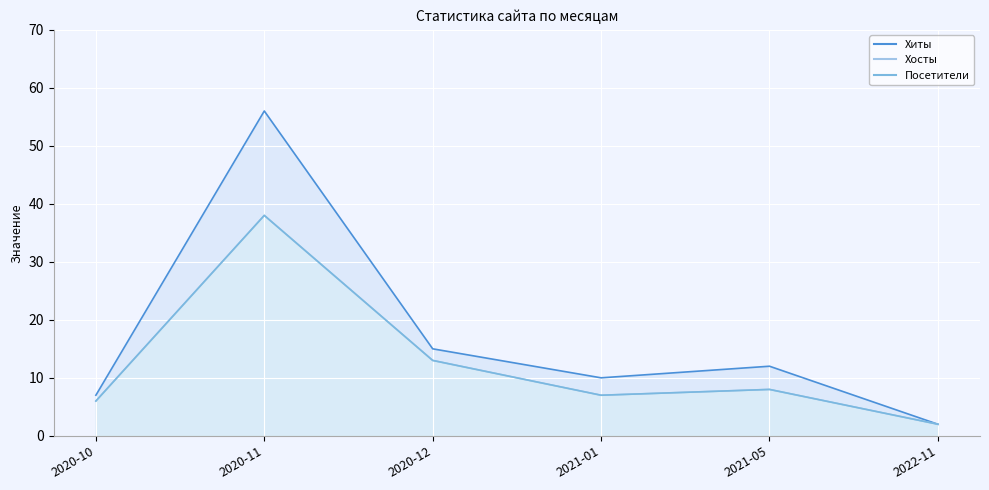

Where is the first local maximum for Посетители?

2020-11